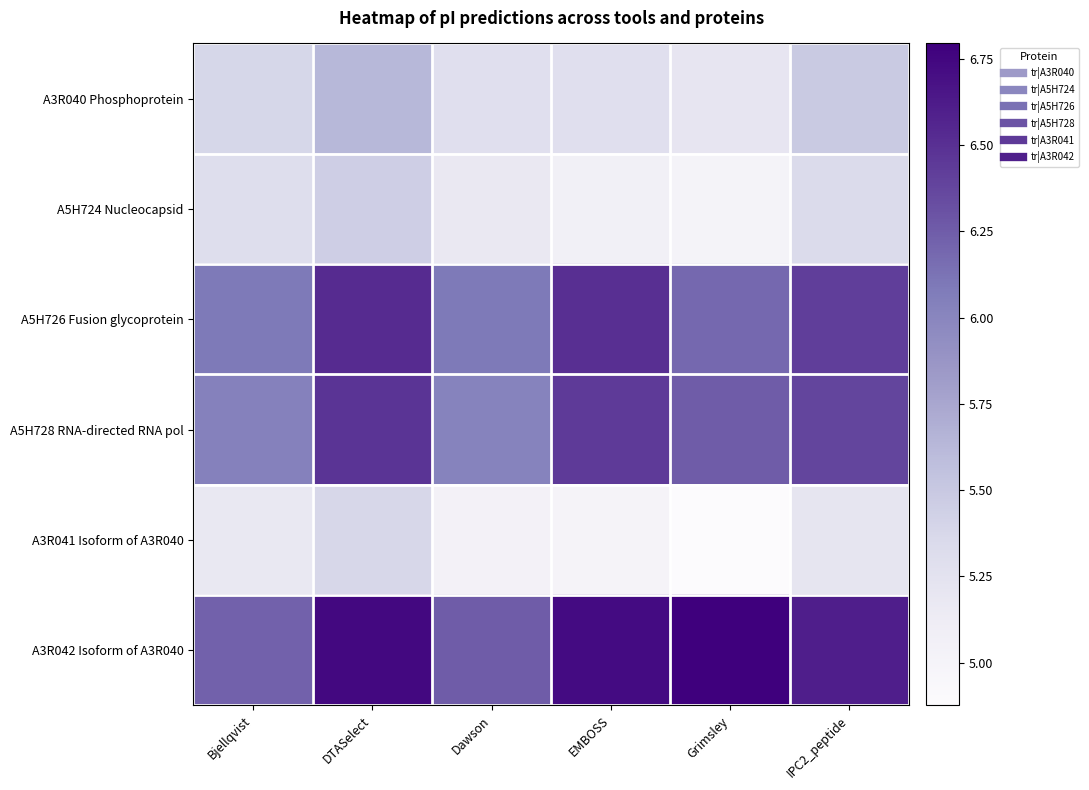

What is the spread (max minus min) of values at EMBOSS?

1.7